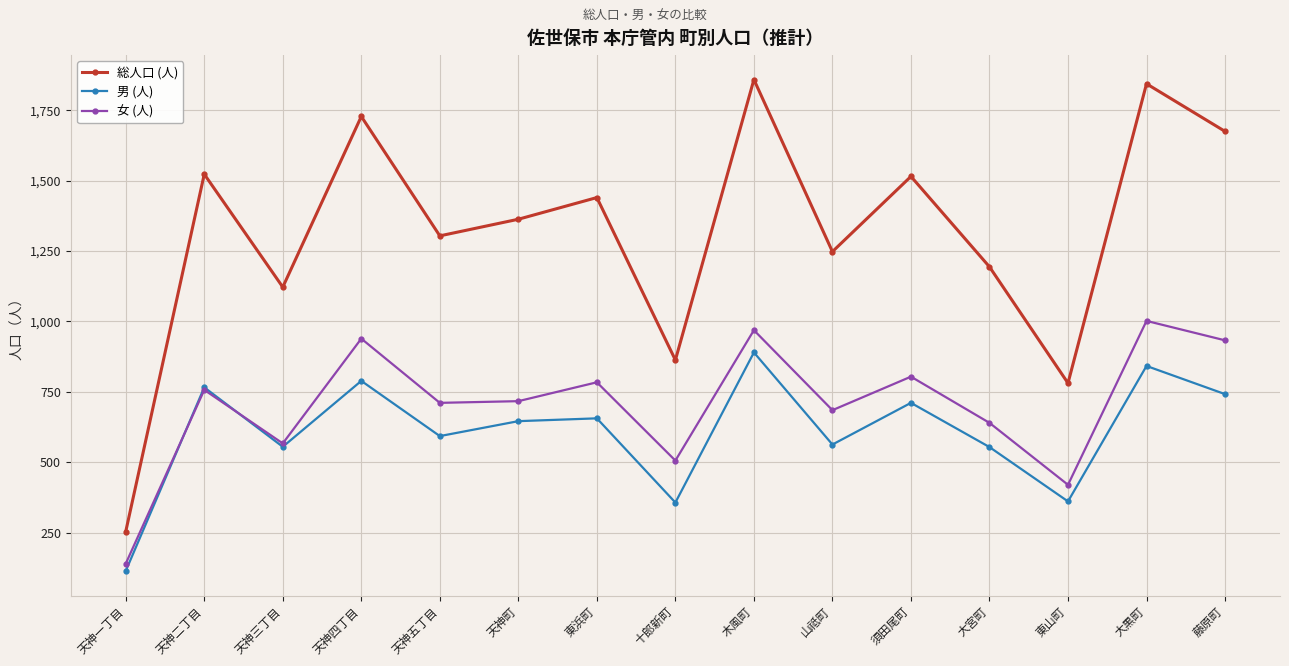

What is the label of the 8th point from the left?

十郎新町